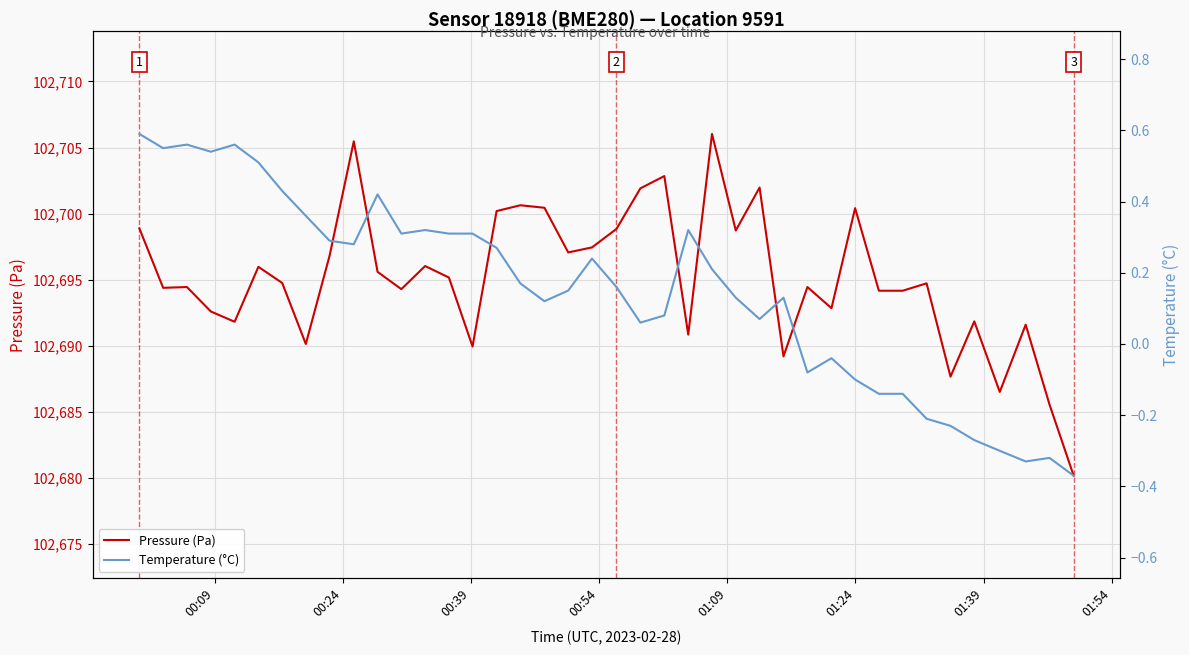

How many series are shown in this chart?

2